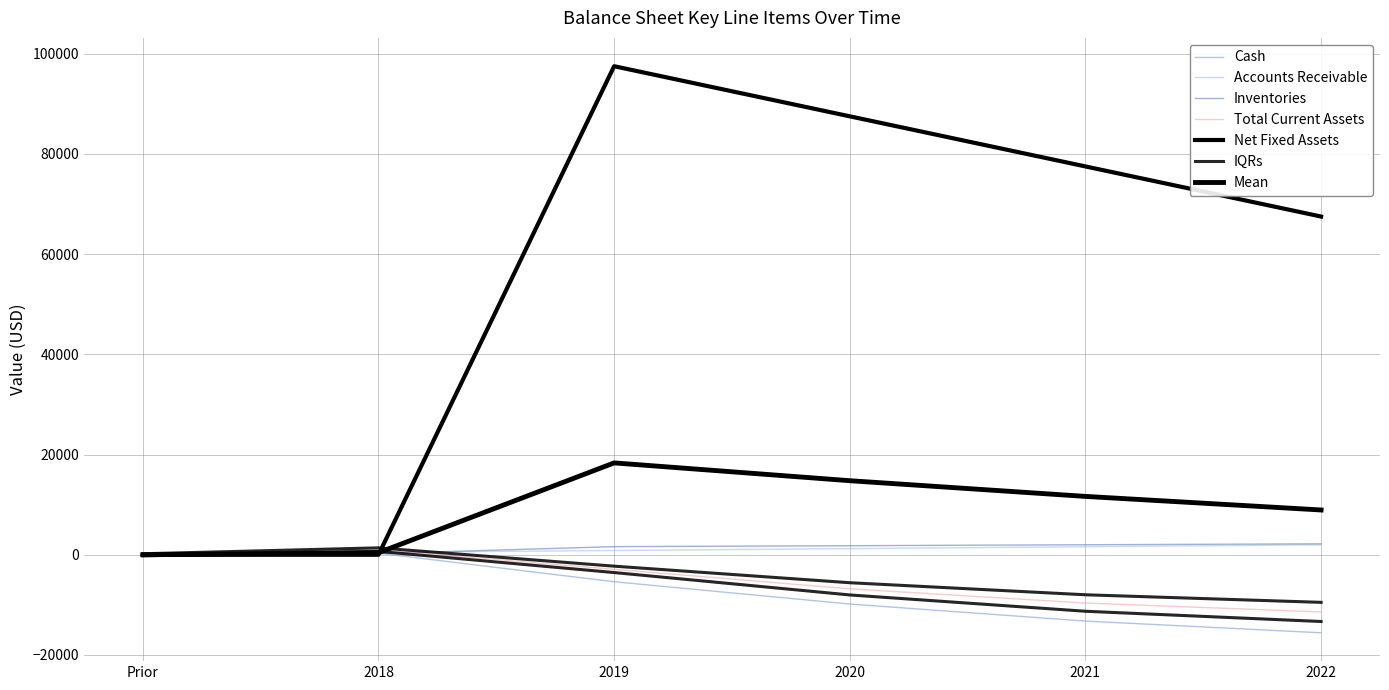

Which series has the largest range (max minus min)?

Net Fixed Assets